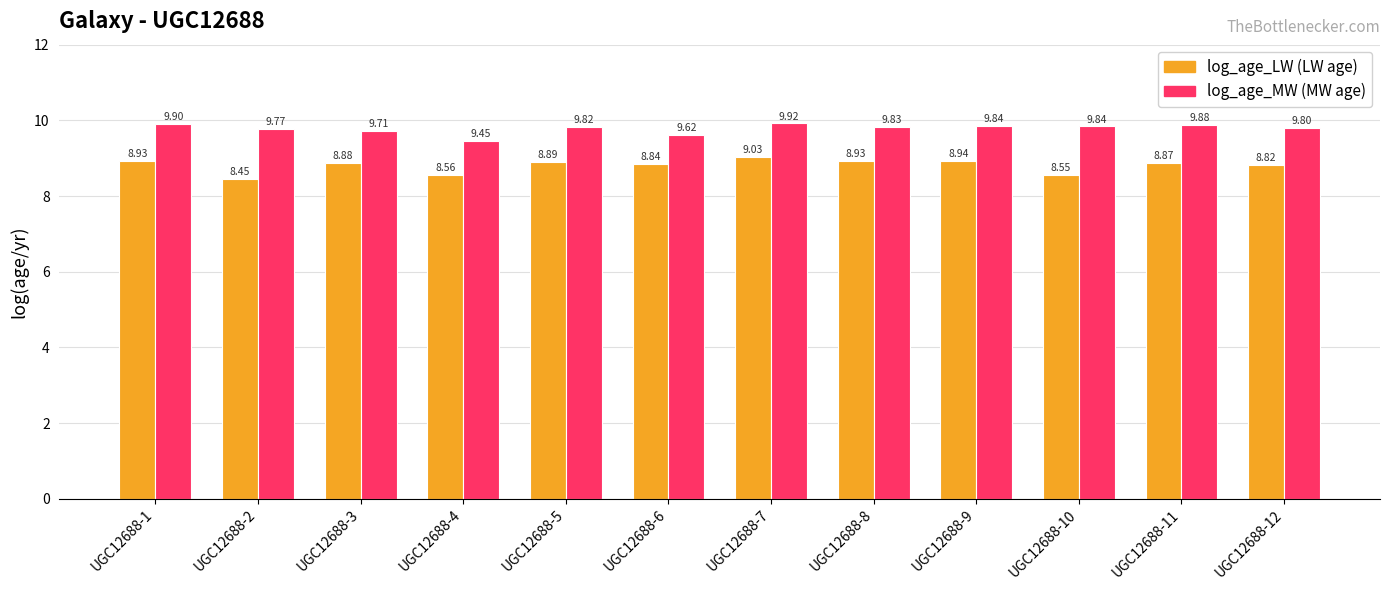

What is the spread (max minus min) of values at UGC12688-3?

0.8